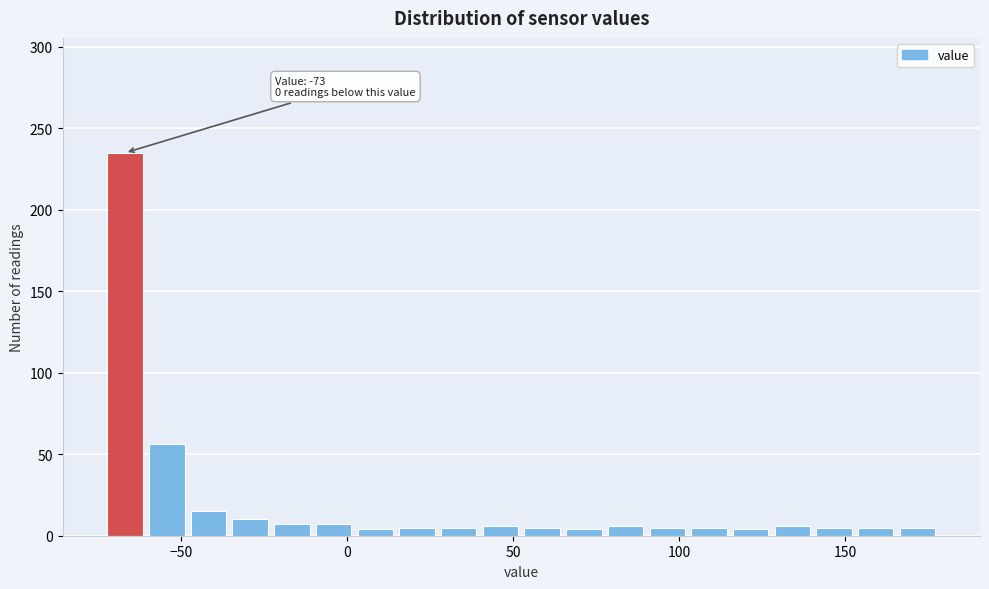

Read against the x-axis, roughly where is the centre of the tallest bar?

-65